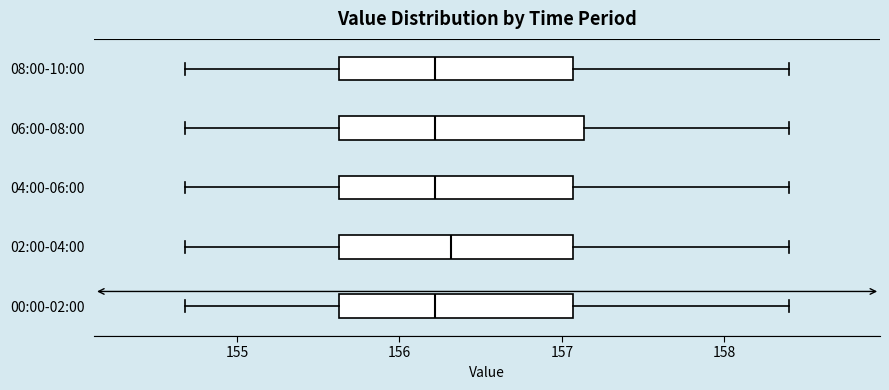

Where is the left edge of the box for 06:00-08:00 on the x-axis? The values are not printed on the chart, so give them approximately, as read against the axis.

155.6